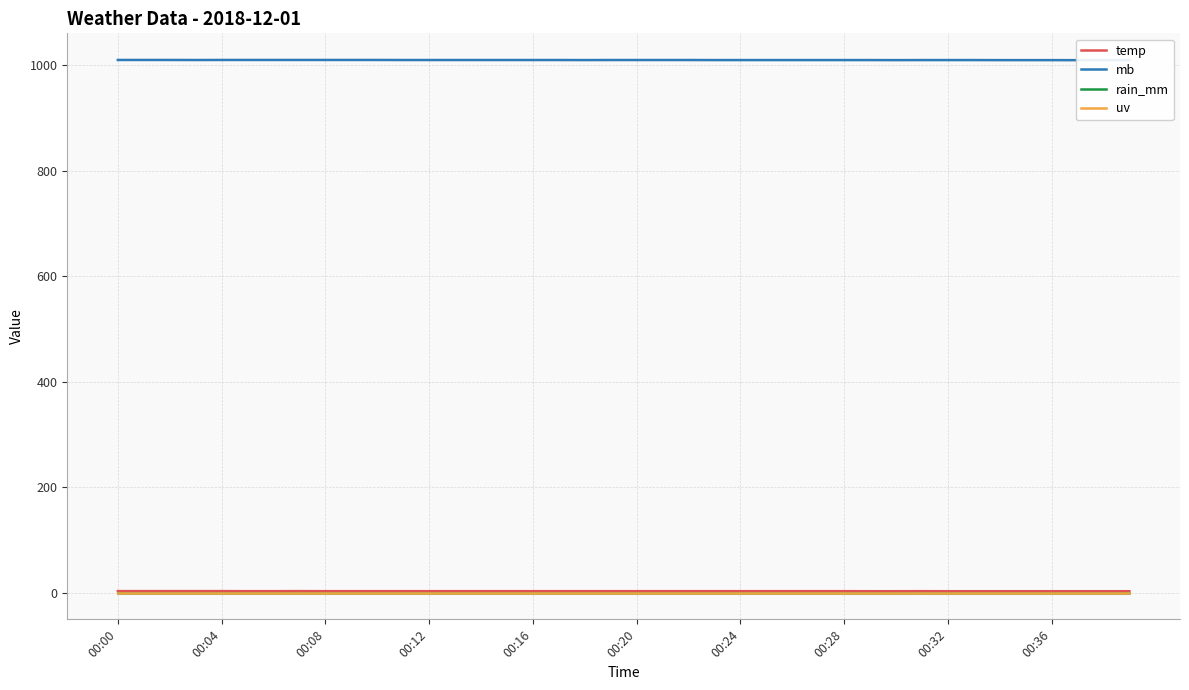

At which category does the chart reach its peak across all series?

00:00